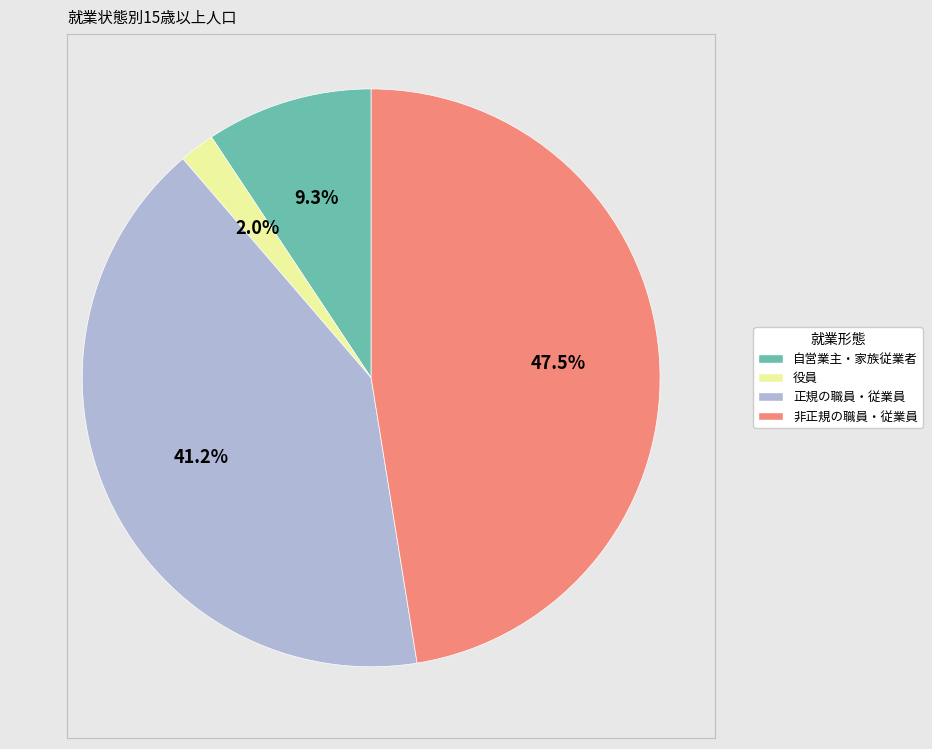

What is the smallest slice in the pie chart?

役員